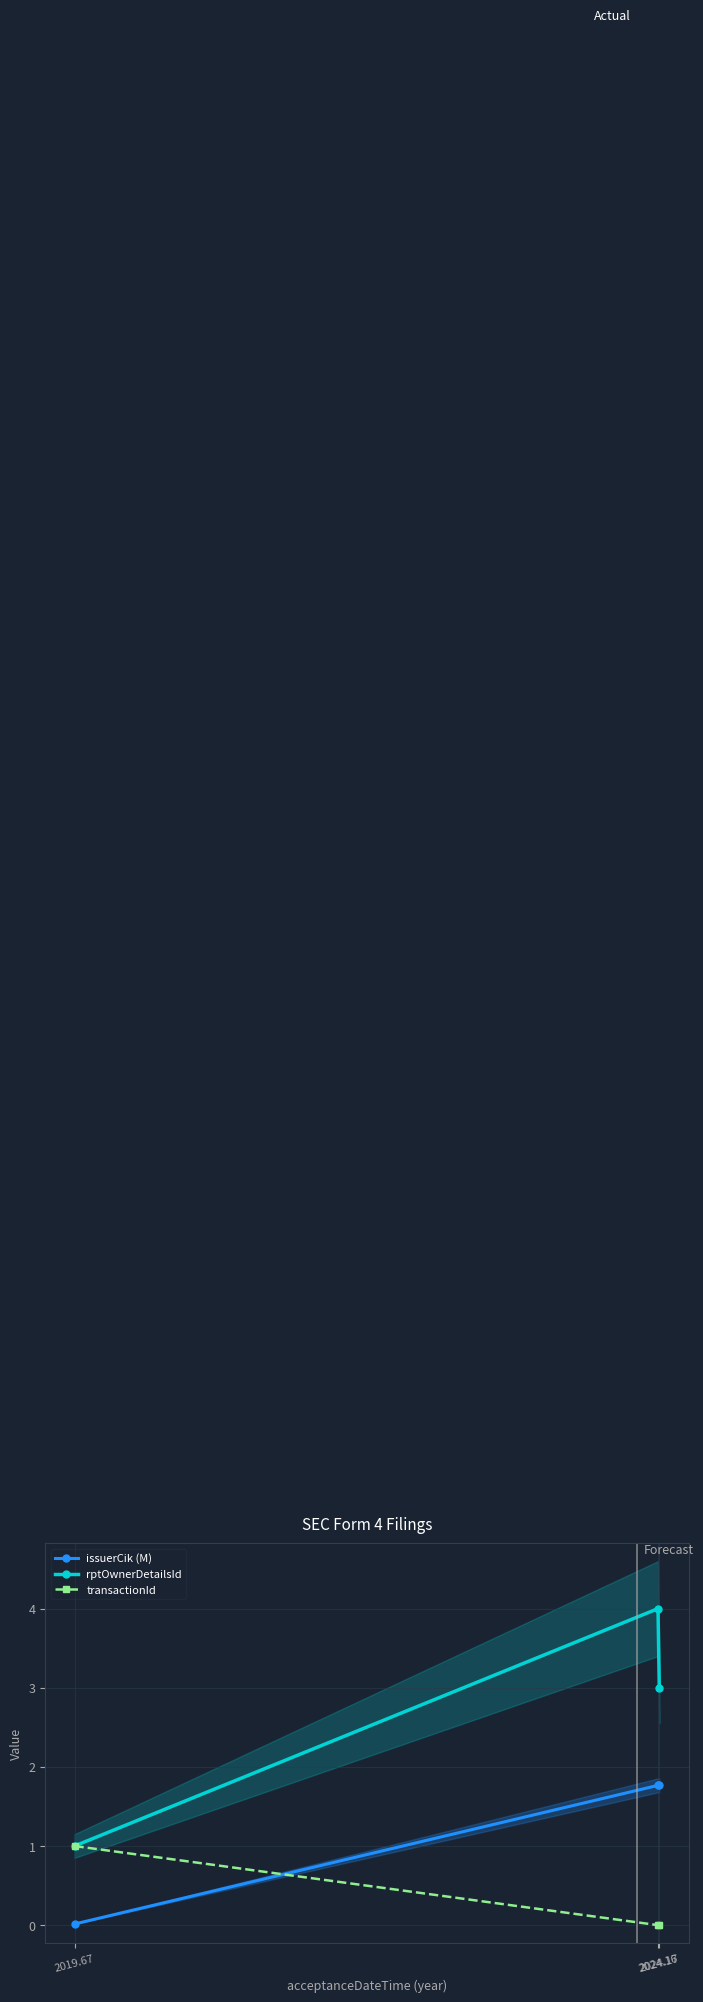

Does the chart display data point markers on the line(s)?

Yes